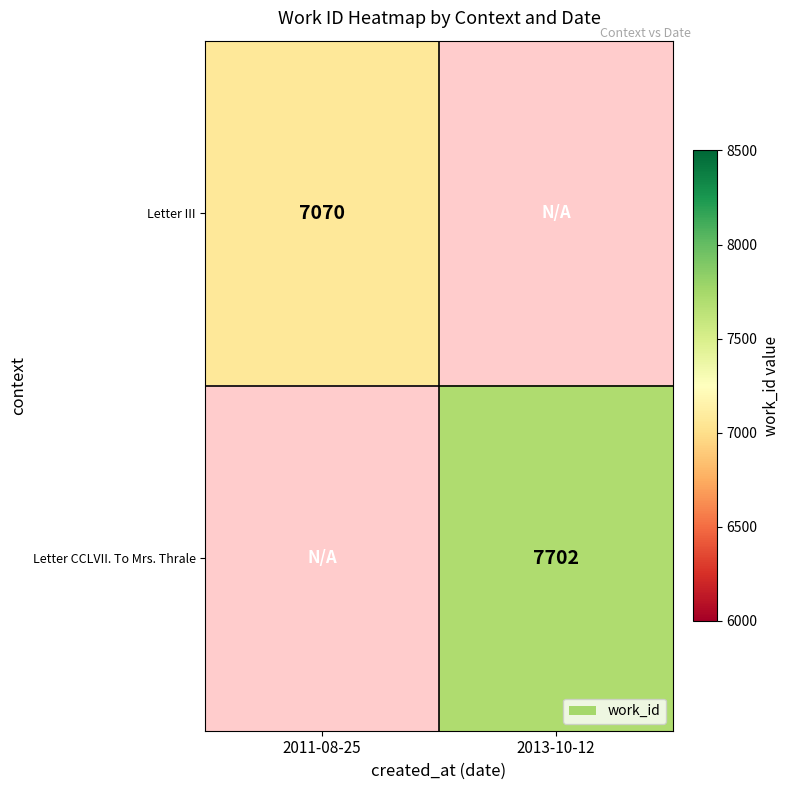

Is the value of Letter CCLVII. To Mrs. Thrale at 2013-10-12 greater than the value of Letter III at 2011-08-25?

Yes